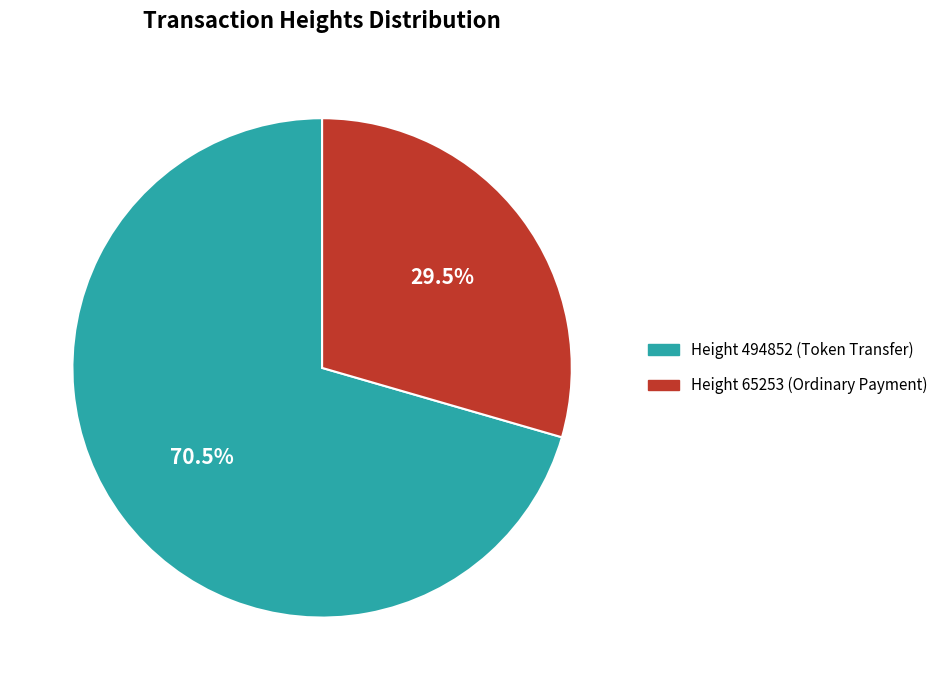

Is there a majority slice in this chart?

Yes